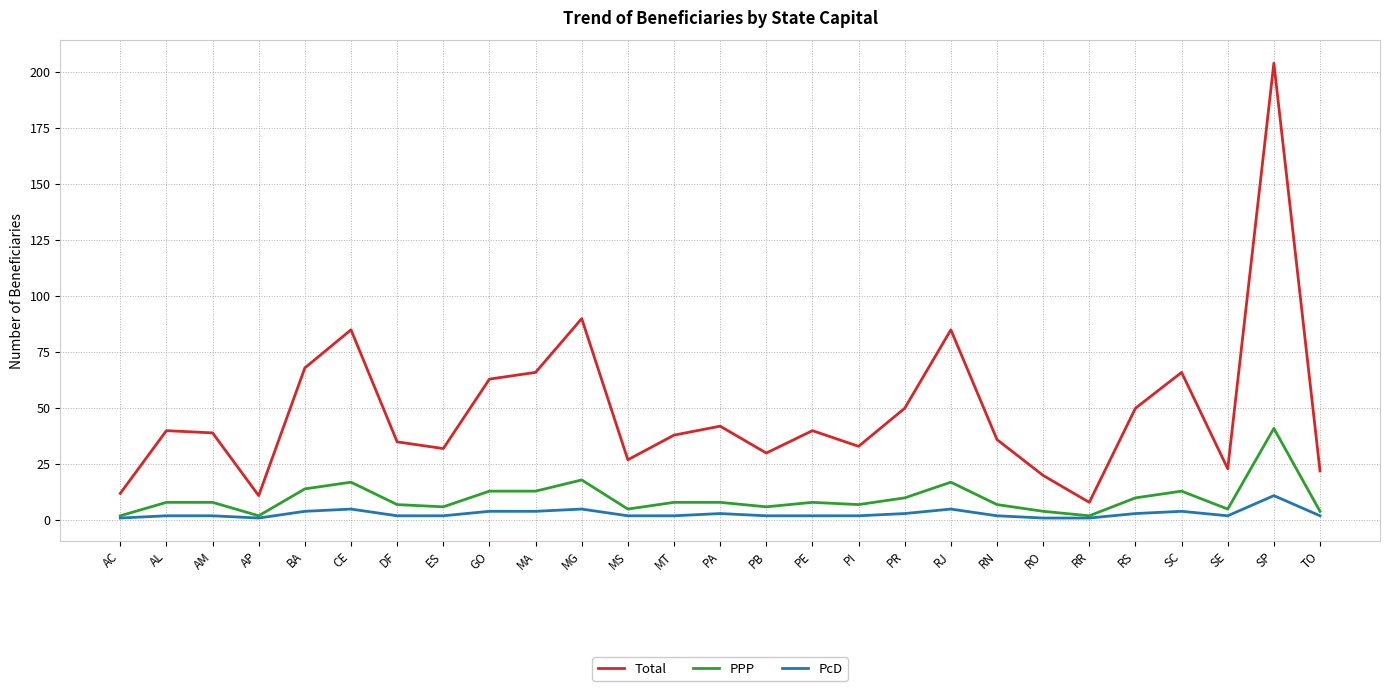

Reading left to right, list all the values displayed in this chart.

Total: AC=12	AL=40	AM=39	AP=11	BA=68	CE=85	DF=35	ES=32	GO=63	MA=66	MG=90	MS=27	MT=38	PA=42	PB=30	PE=40	PI=33	PR=50	RJ=85	RN=36	RO=20	RR=8	RS=50	SC=66	SE=23	SP=204	TO=22
PPP: AC=2	AL=8	AM=8	AP=2	BA=14	CE=17	DF=7	ES=6	GO=13	MA=13	MG=18	MS=5	MT=8	PA=8	PB=6	PE=8	PI=7	PR=10	RJ=17	RN=7	RO=4	RR=2	RS=10	SC=13	SE=5	SP=41	TO=4
PcD: AC=1	AL=2	AM=2	AP=1	BA=4	CE=5	DF=2	ES=2	GO=4	MA=4	MG=5	MS=2	MT=2	PA=3	PB=2	PE=2	PI=2	PR=3	RJ=5	RN=2	RO=1	RR=1	RS=3	SC=4	SE=2	SP=11	TO=2